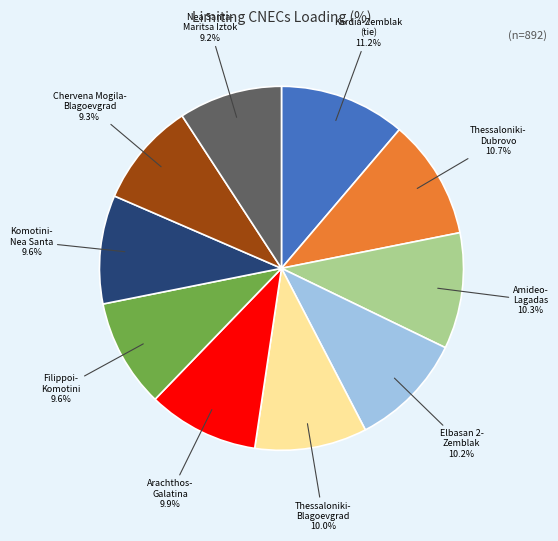

To the nearest percent, what is the average slice percentage?

10%